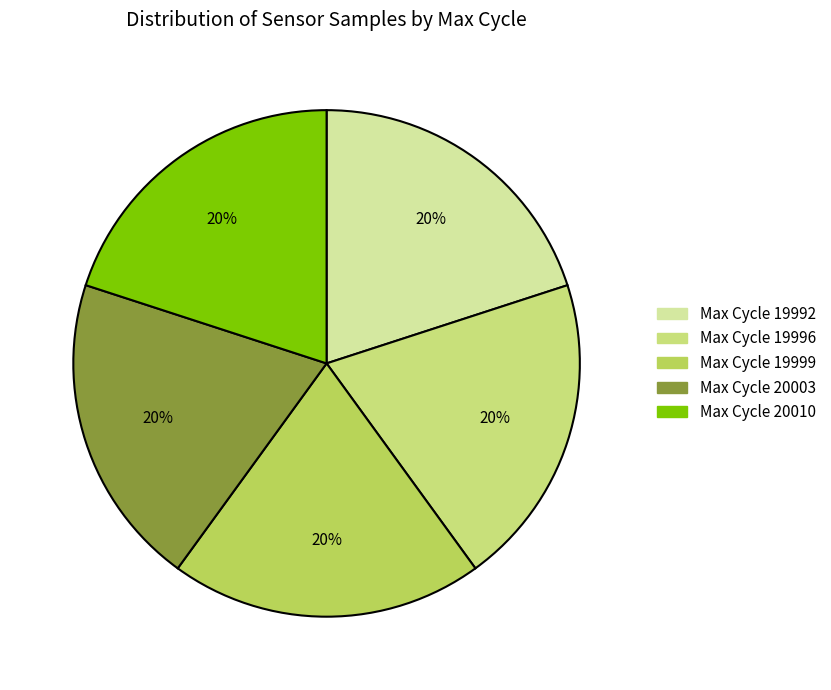

How many segments does this pie chart have?

5